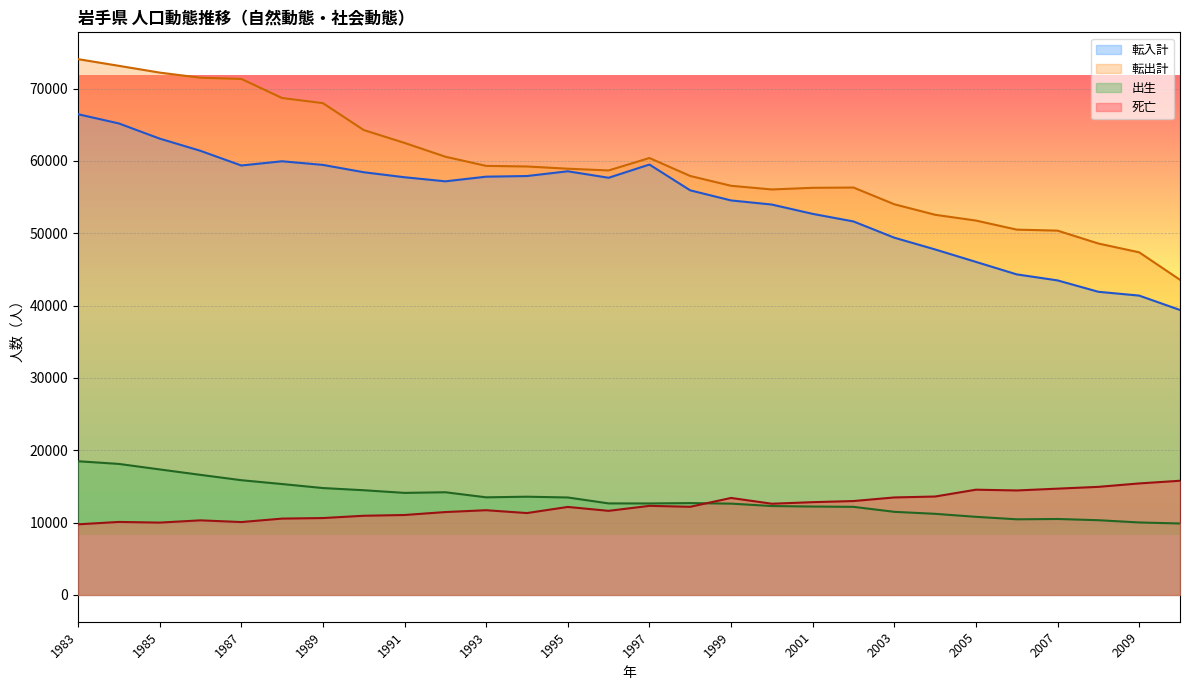

The value of 出生 at 2004 is 15877. True or false?

False